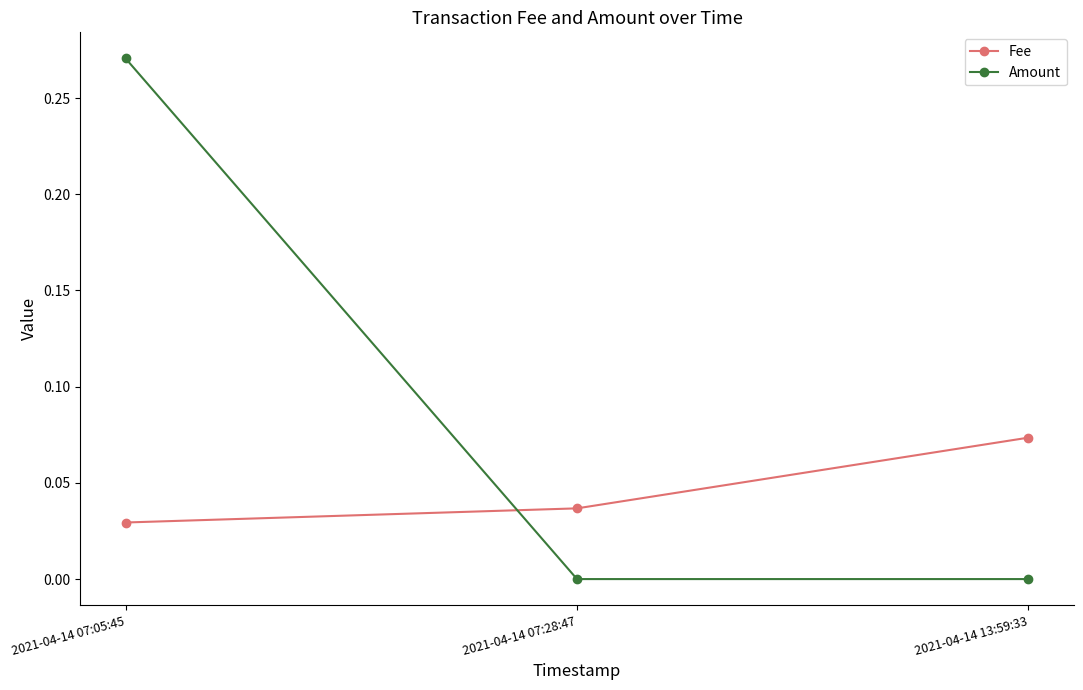

What are all the series names shown in the legend?

Fee, Amount